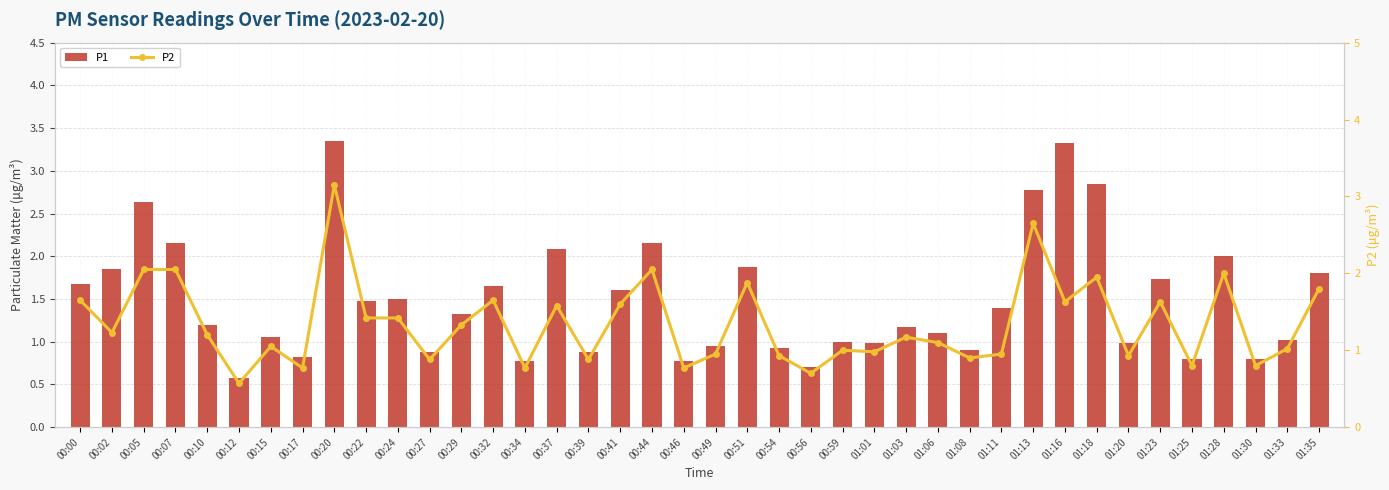

At which label does P2 reach its minimum?

00:12